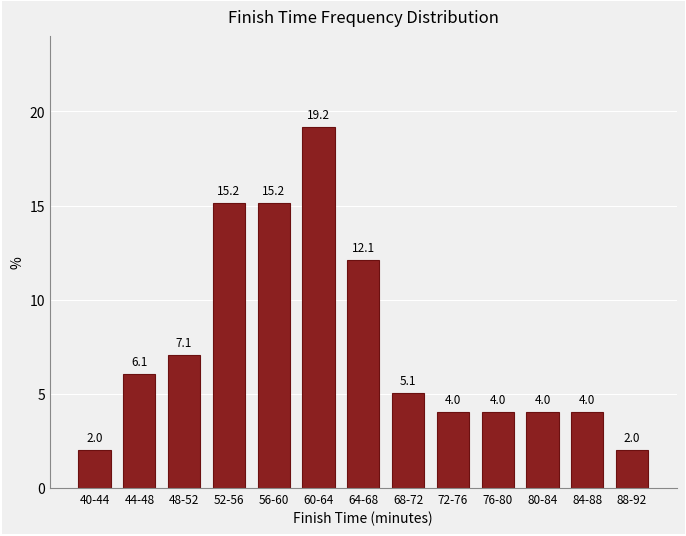

Reading right to left, list all the values displayed in this chart.

2.0	4.0	4.0	4.0	4.0	5.1	12.1	19.2	15.2	15.2	7.1	6.1	2.0